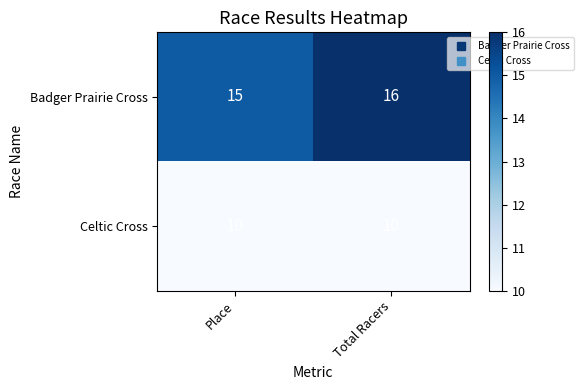

What is the difference between the highest and lowest values at Place?

5